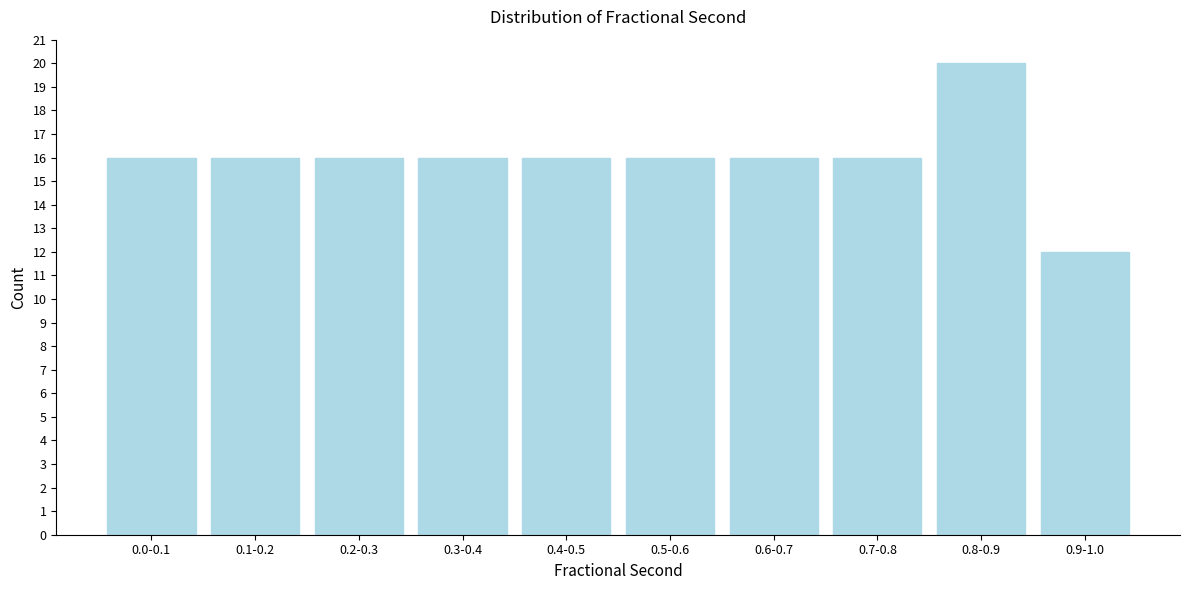

Reading right to left, transcribe all the data shown in this chart.

12	20	16	16	16	16	16	16	16	16